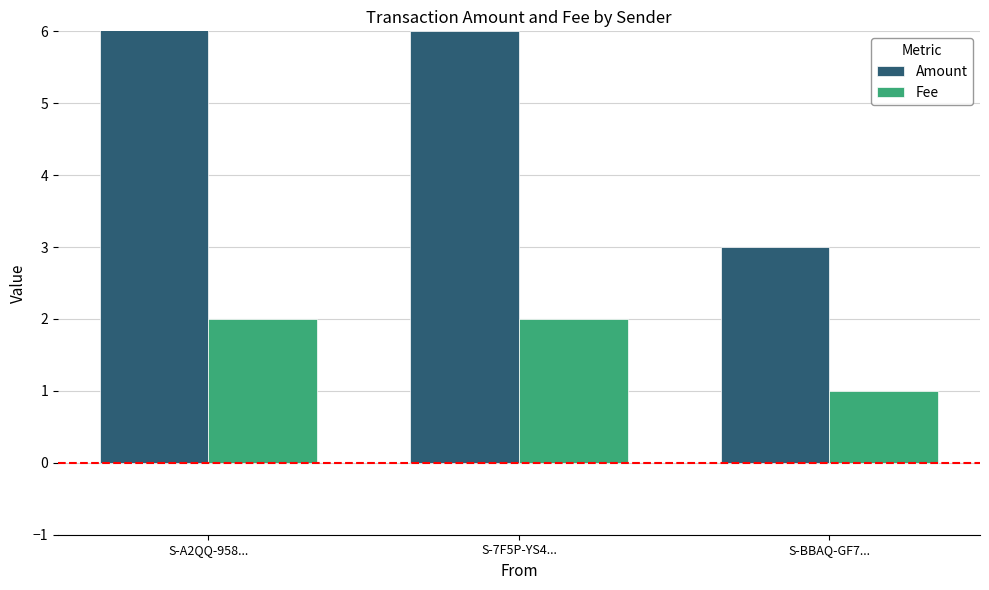

What is the spread (max minus min) of values at S-7F5P-YS4...?

4